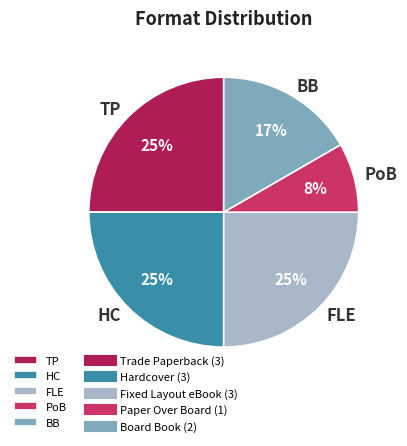

Which category has the smallest portion of the pie?

PoB